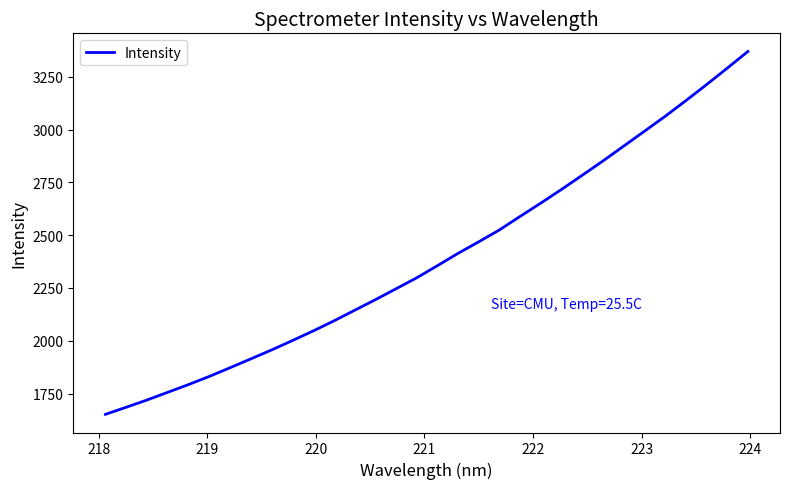

What is the greatest value displayed?

3370.4